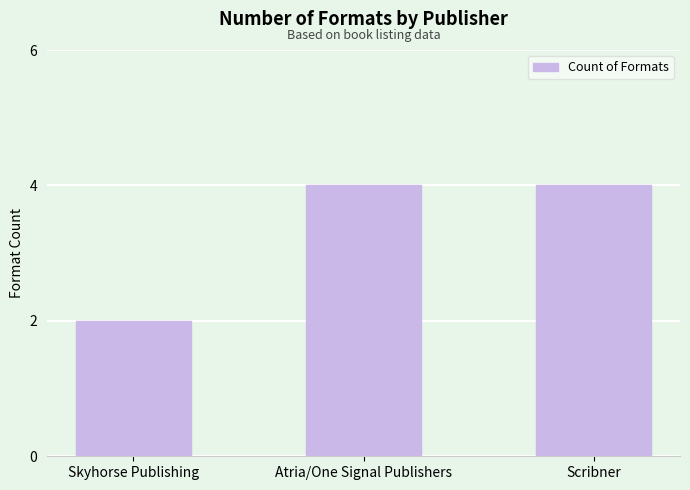

What is the ratio of the value at Skyhorse Publishing to the value at Atria/One Signal Publishers?

0.5